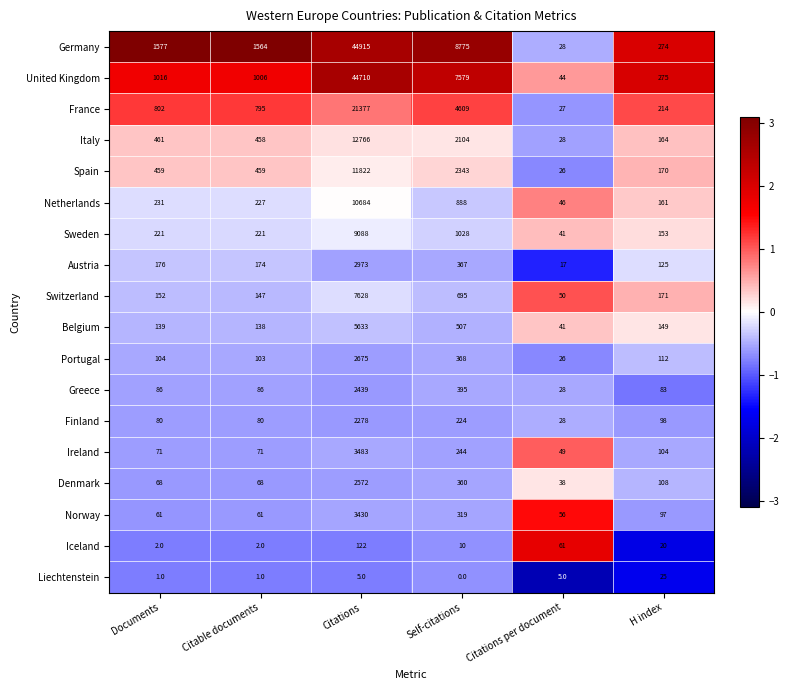

What is the spread (max minus min) of values at Documents?

1576